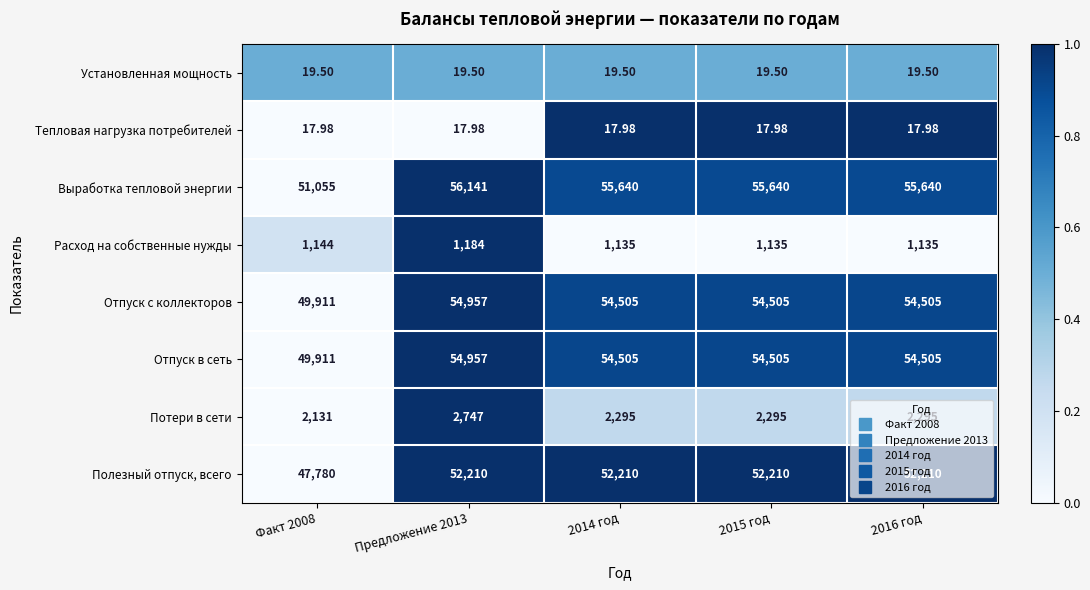

Which series has the widest spread of values?

Выработка тепловой энергии